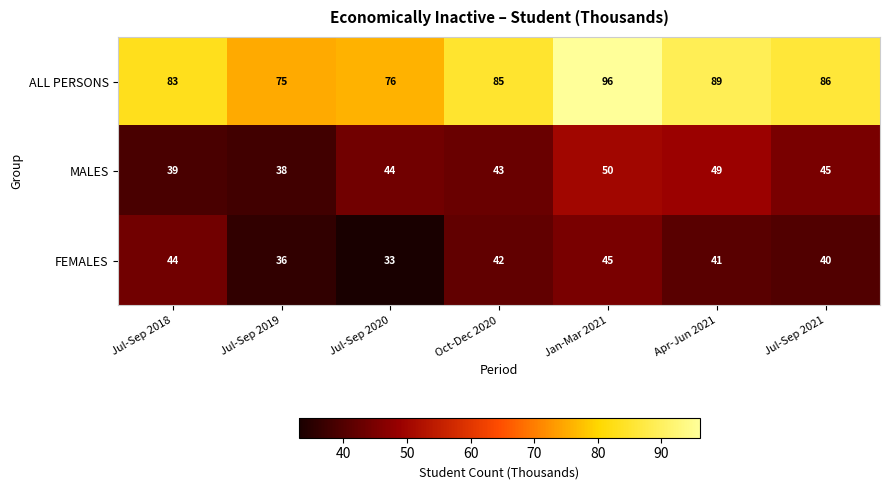

What is the greatest value displayed?

96